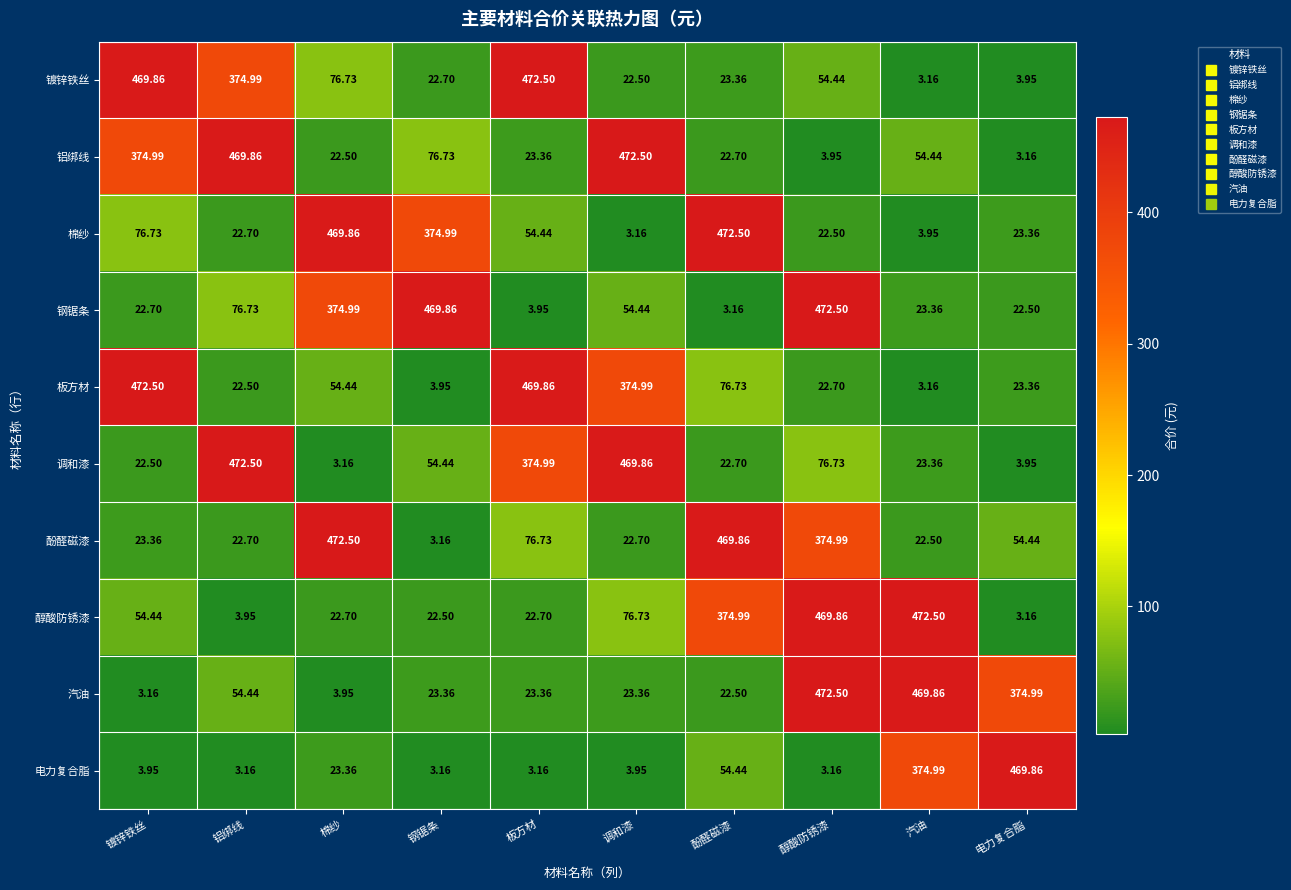

At which label does 汽油 reach its peak?

醇酸防锈漆